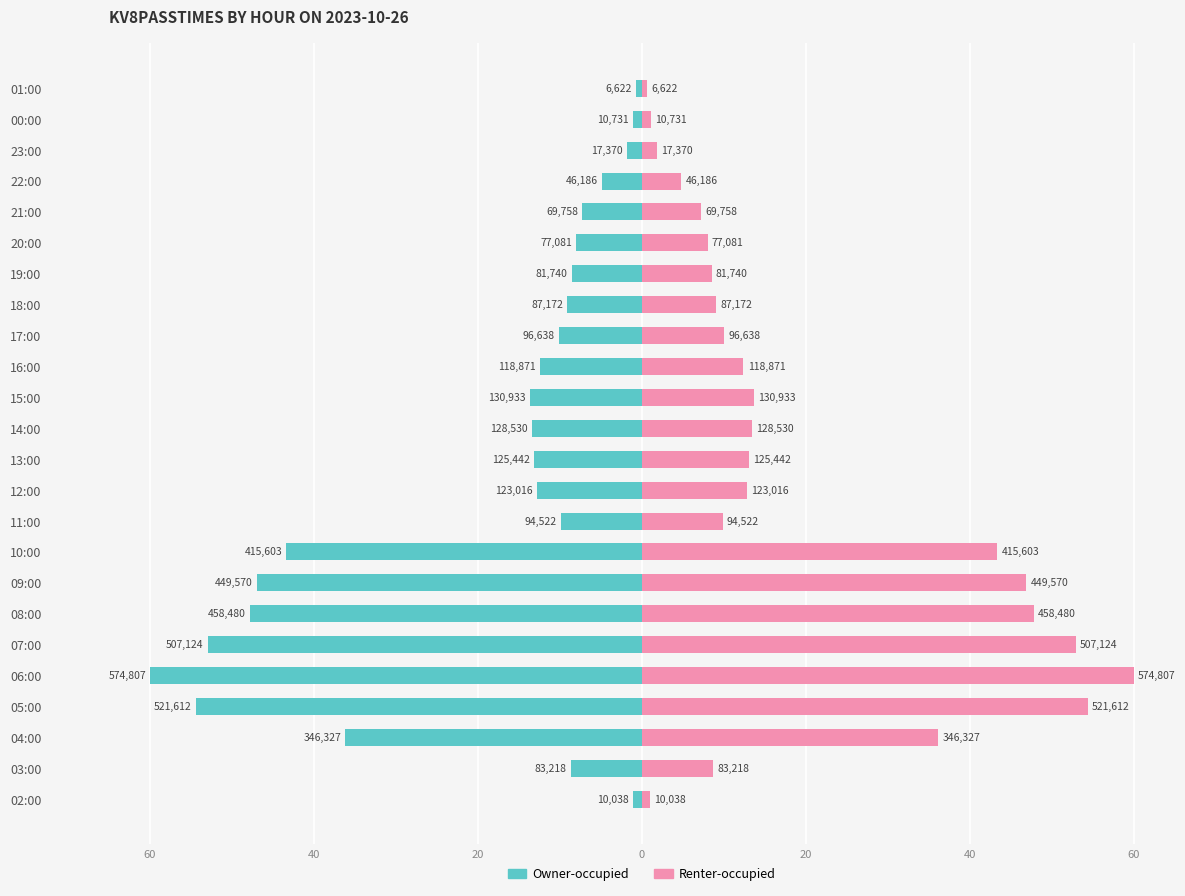

What is the label of the 24th bar from the left?

01:00